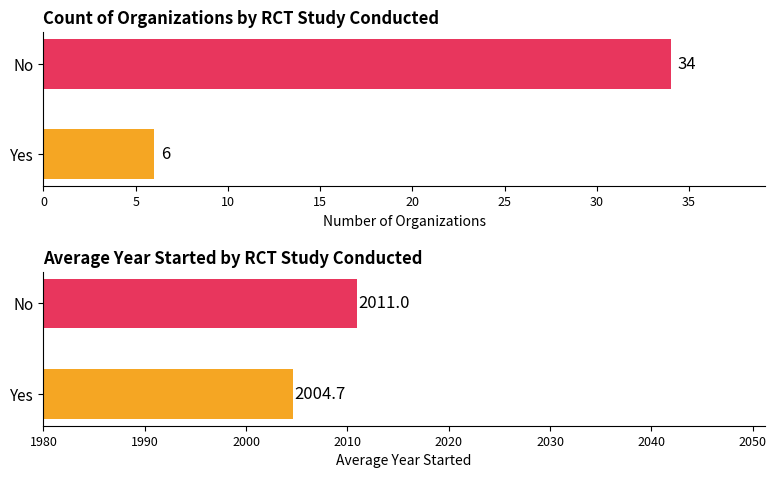

What is the difference between the Count of Organizations values at No and Yes?

28.0